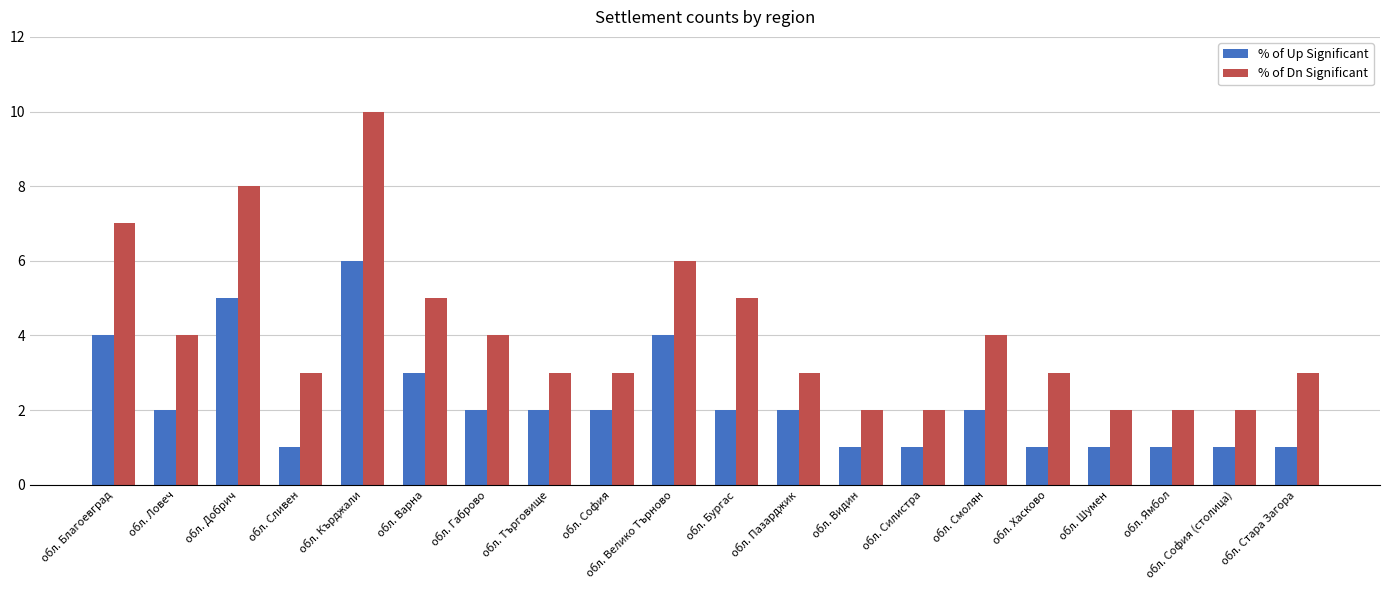

What is the sum of the % of Up Significant values at обл. Велико Търново and обл. Добрич?

9